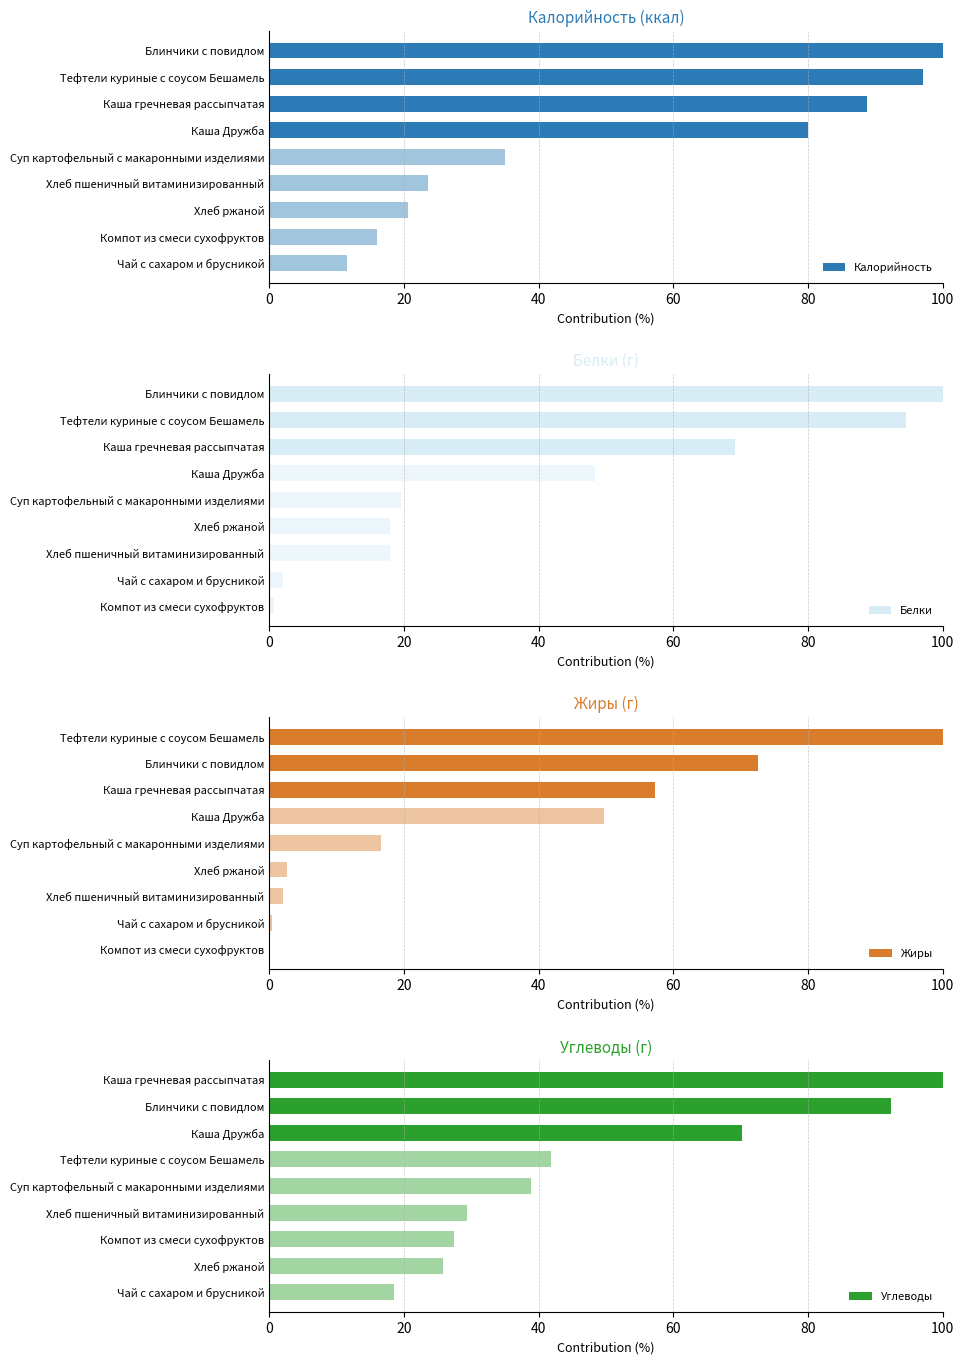

What is the value of the Белки bar at the 5th from the left?

19.5